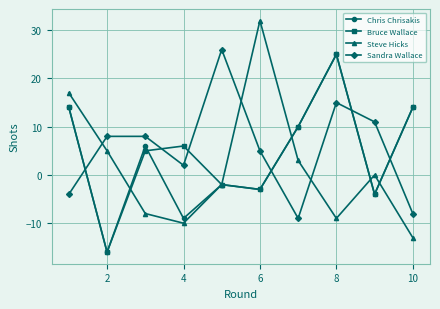

Does the chart display data point markers on the line(s)?

Yes